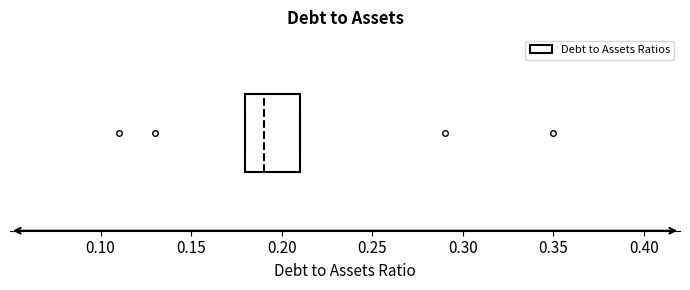

Transcribe this box plot: give where the median line is, the range the box spans, and where the two whiskers end, as read against the x-axis. The values are not printed on the chart, so give them approximately, as read against the axis.

median 0.19, box 0.18 to 0.21, whiskers 0.18 to 0.21